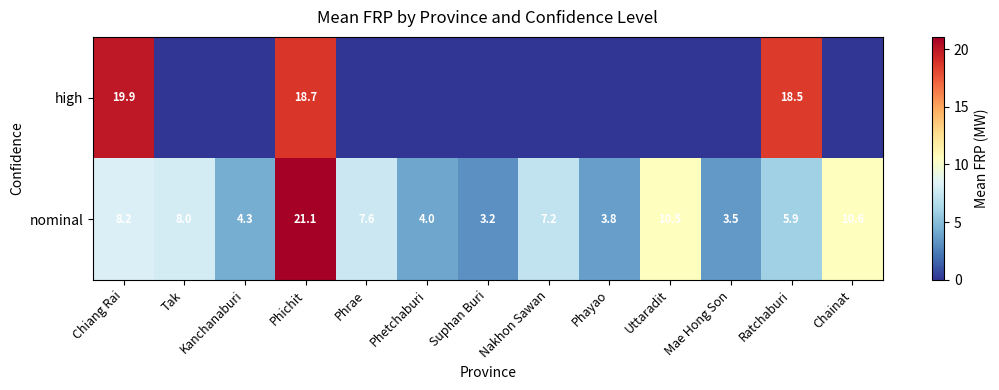

Which category has the lowest value across all series?

Tak